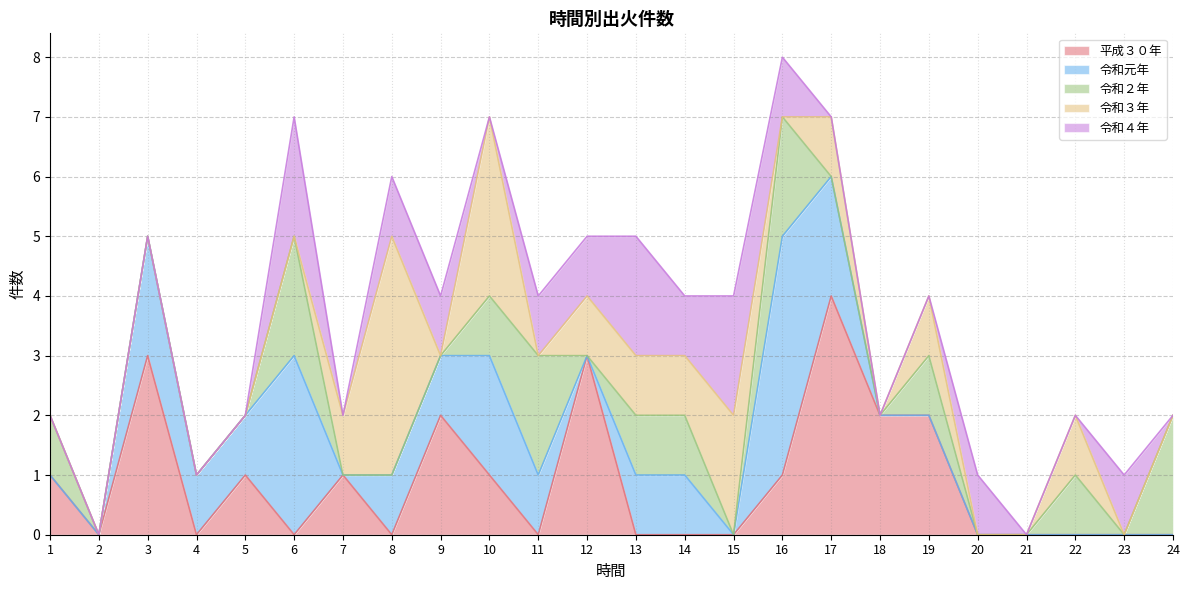

Is the value of 令和４年 at 17 greater than the value of 令和元年 at 11?

No